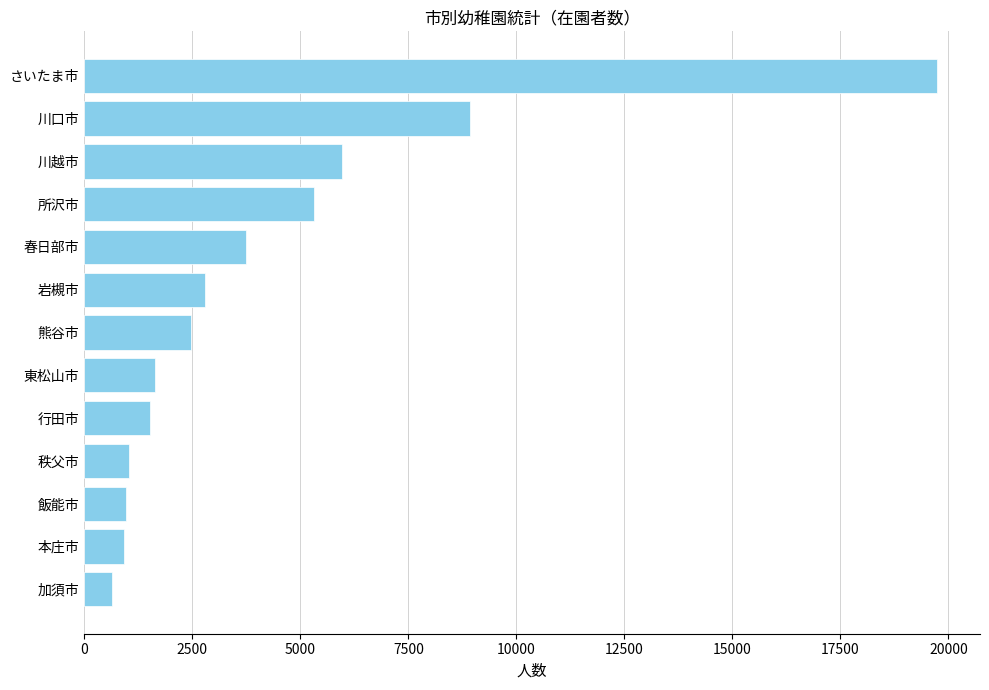

What is the average value?

4284